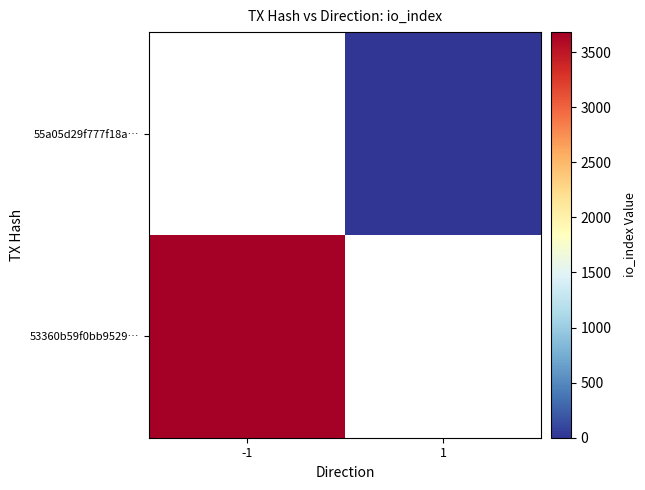

What is the maximum value shown in the chart?

3682